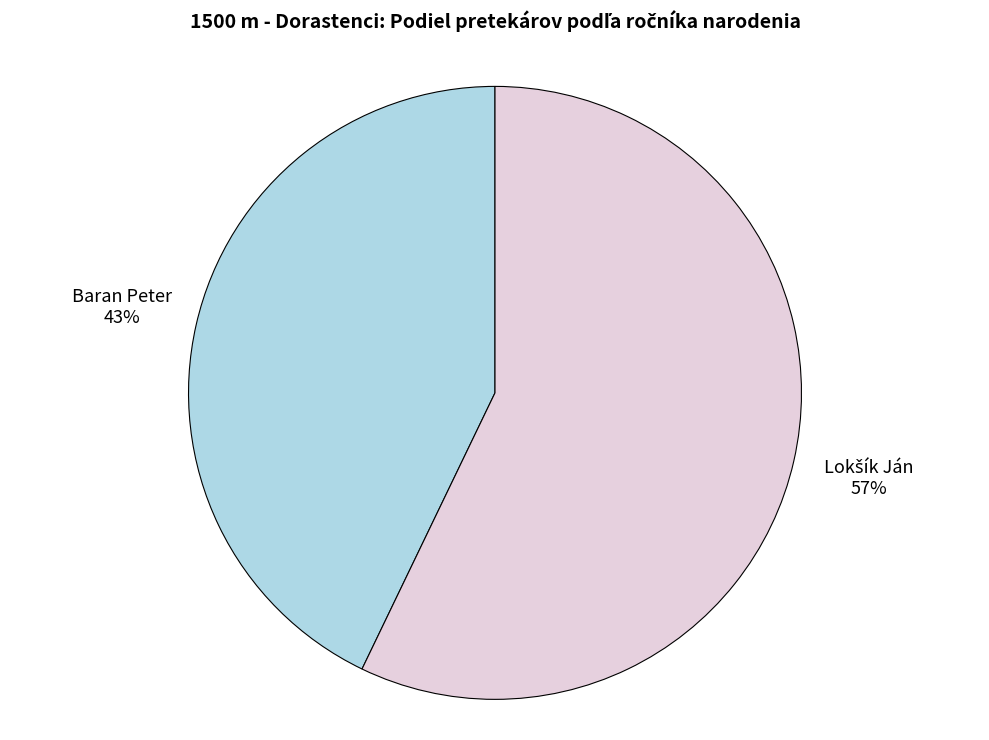

Is Baran Peter the majority of the pie?

No